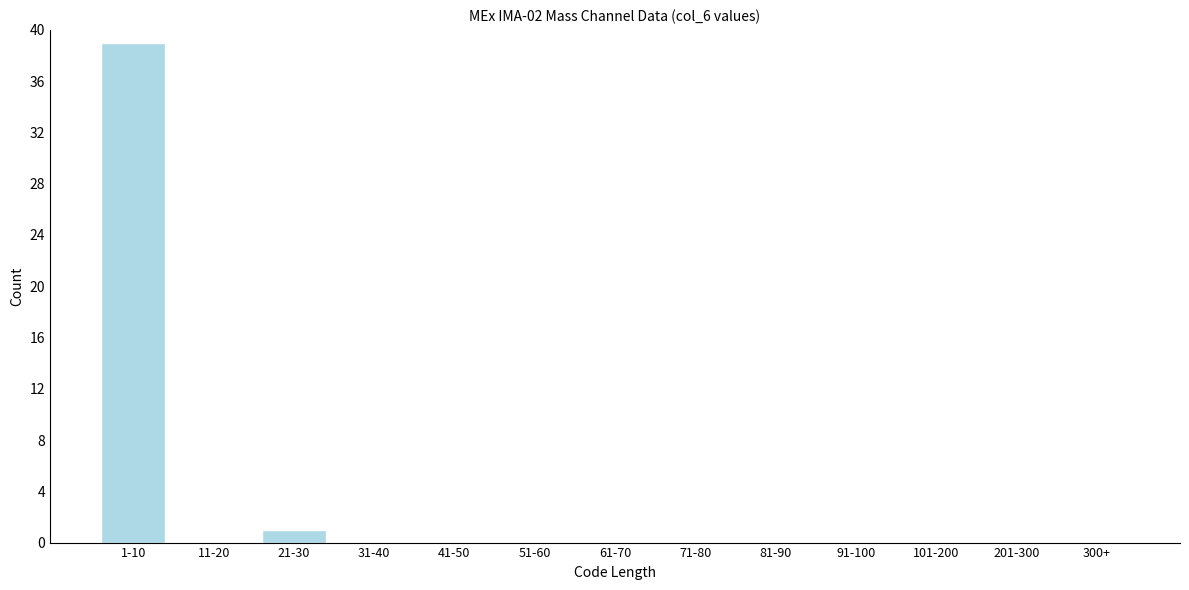

Reading left to right, list all the values displayed in this chart.

1-10=39	11-20=0	21-30=1	31-40=0	41-50=0	51-60=0	61-70=0	71-80=0	81-90=0	91-100=0	101-200=0	201-300=0	300+=0